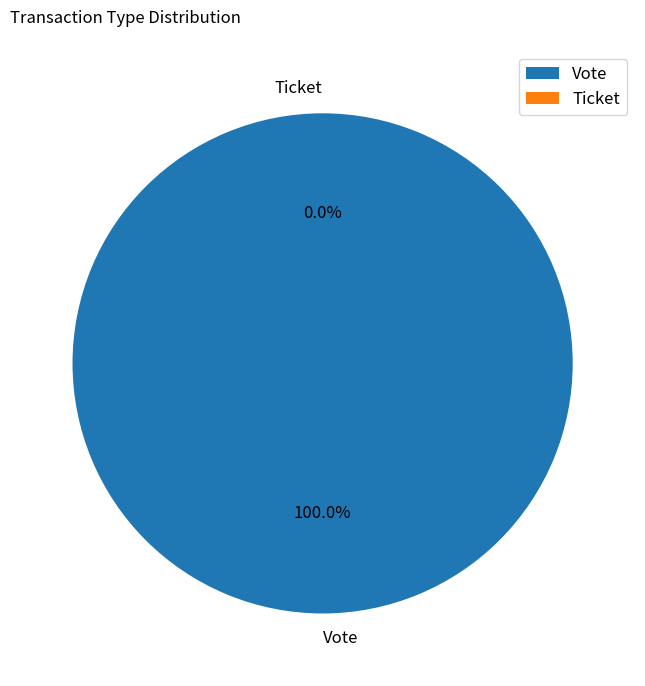

What percentage is NOT represented by Ticket?

100.0%